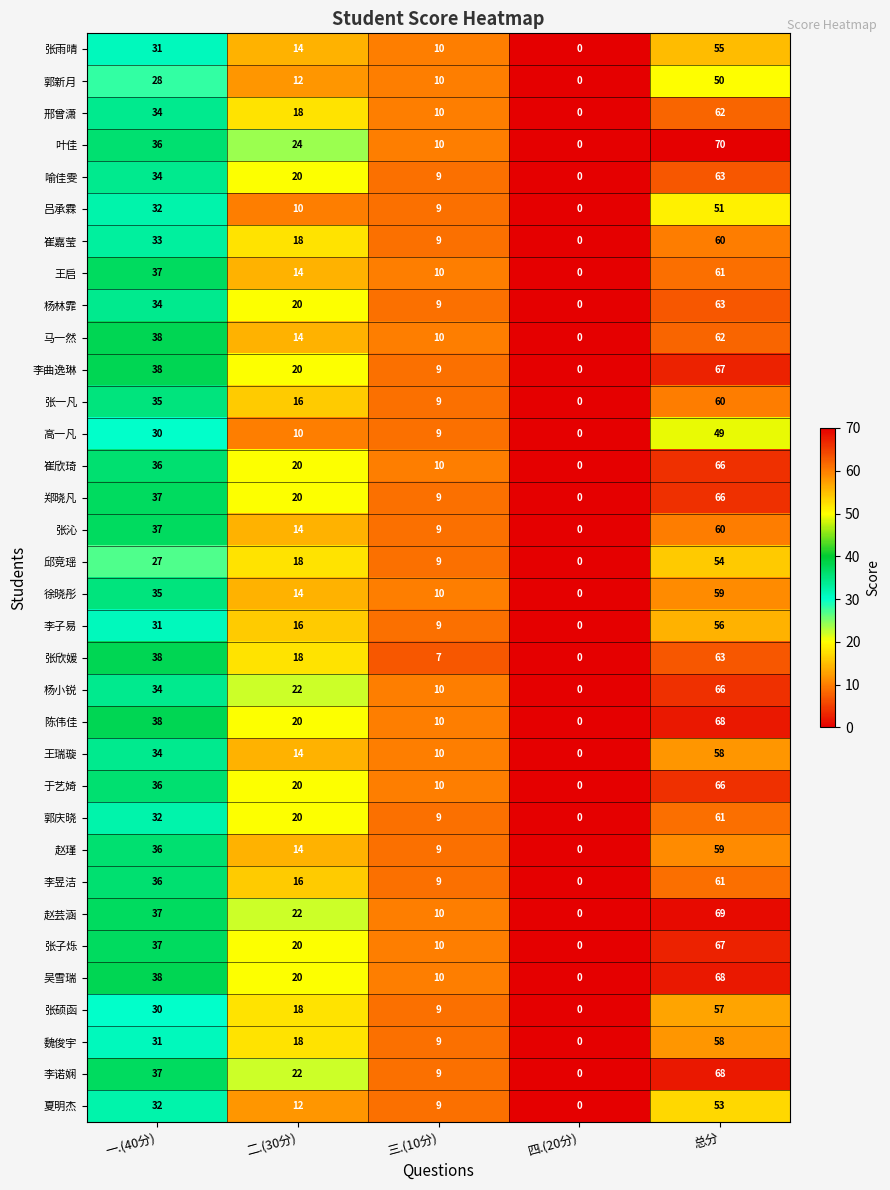

List the labels in order of 叶佳 value, smallest first.

四.(20分), 三.(10分), 二.(30分), 一.(40分), 总分